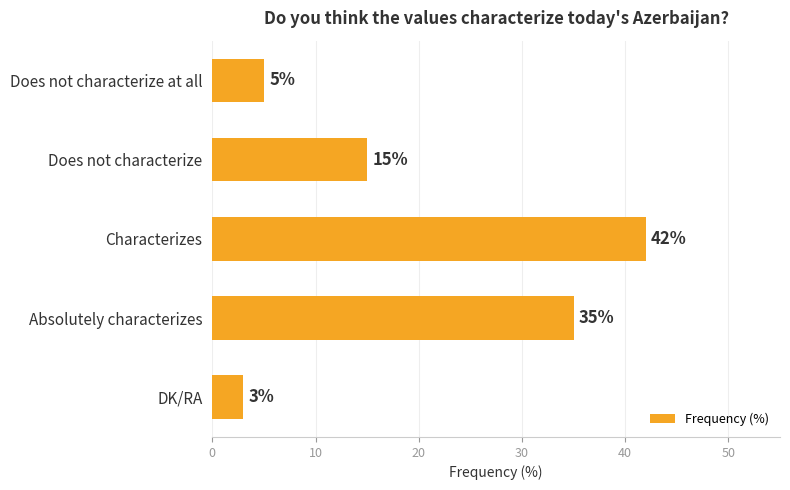

The chart shows a value of 42 at Characterizes. True or false?

True